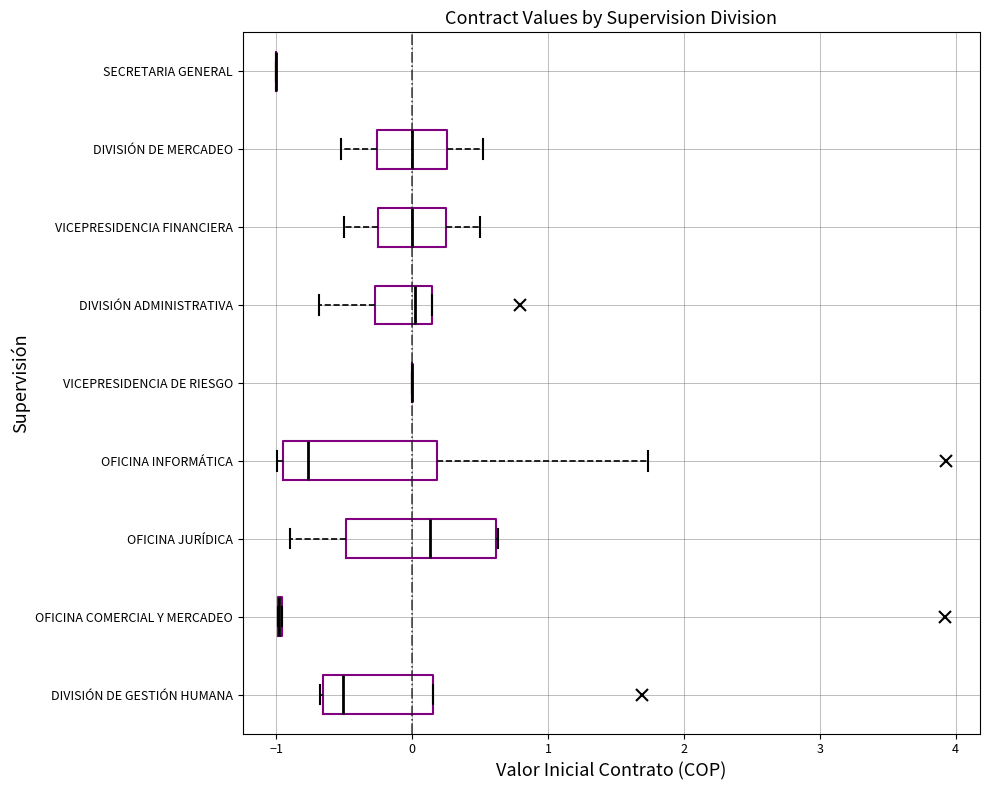

Reading bottom to top, read every box against the x-axis: the position of its median line, the range the box covers, and the ends of its whiskers. The values are not printed on the chart, so give them approximately, as read against the axis.

DIVISIÓN DE GESTIÓN HUMANA: median -0.5, box -0.7 to 0.2, whiskers -0.7 to 0.2
OFICINA COMERCIAL Y MERCADEO: box collapsed to a line at -1.0, whiskers -1.0 to -1.0
OFICINA JURÍDICA: median 0.1, box -0.5 to 0.6, whiskers -0.9 to 0.6
OFICINA INFORMÁTICA: median -0.8, box -1.0 to 0.2, whiskers -1.0 (just left of the box's left edge) to 1.7
VICEPRESIDENCIA DE RIESGO: box collapsed to a line at 0.0, whiskers 0.0 to 0.0
DIVISIÓN ADMINISTRATIVA: median 0.0, box -0.3 to 0.1, whiskers -0.7 to 0.1
VICEPRESIDENCIA FINANCIERA: median 0.0, box -0.2 to 0.3, whiskers -0.5 to 0.5
DIVISIÓN DE MERCADEO: median 0.0, box -0.3 to 0.3, whiskers -0.5 to 0.5
SECRETARIA GENERAL: box collapsed to a line at -1.0, whiskers -1.0 to -1.0